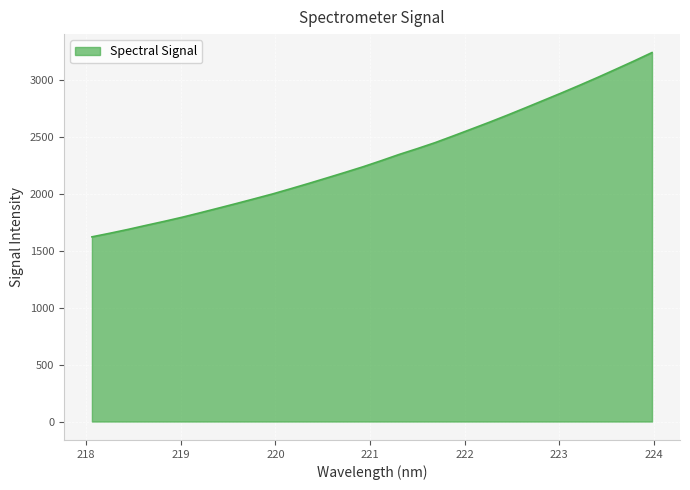

What is the minimum value shown in the chart?

1621.8